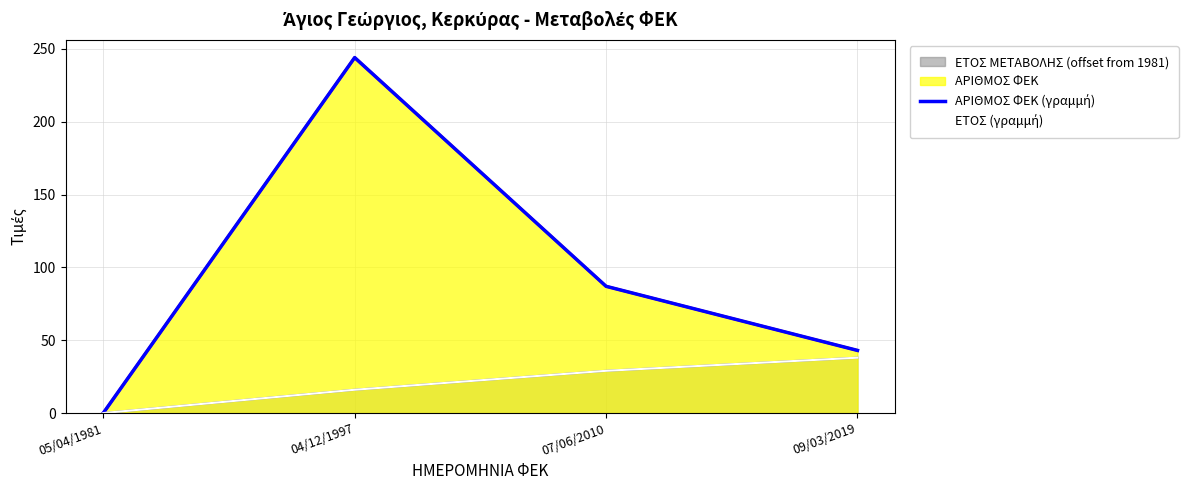

True or false: ΑΡΙΘΜΟΣ ΦΕΚ (γραμμή) and ΕΤΟΣ (γραμμή) intersect in this chart.

False